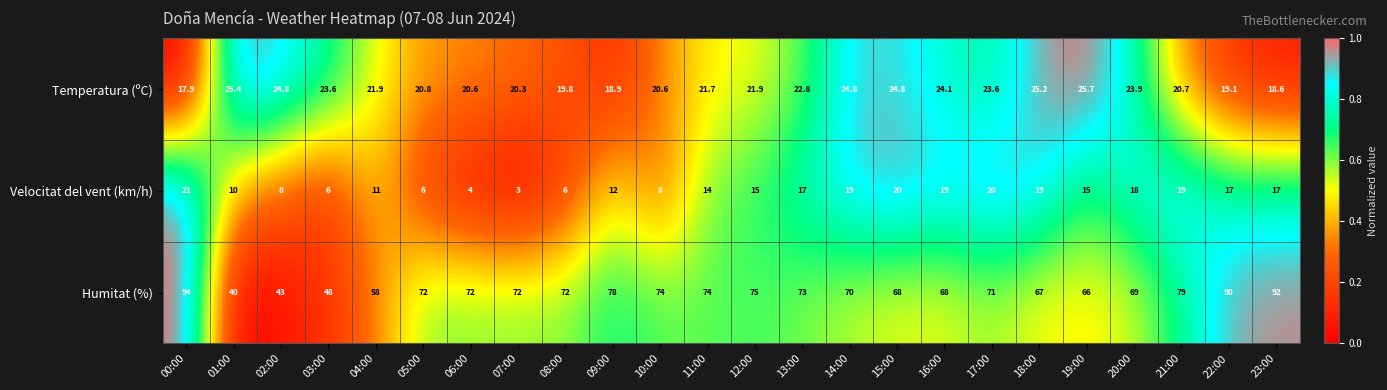

True or false: Velocitat del vent (km/h) has a value of 5.8 at 06:00.

False